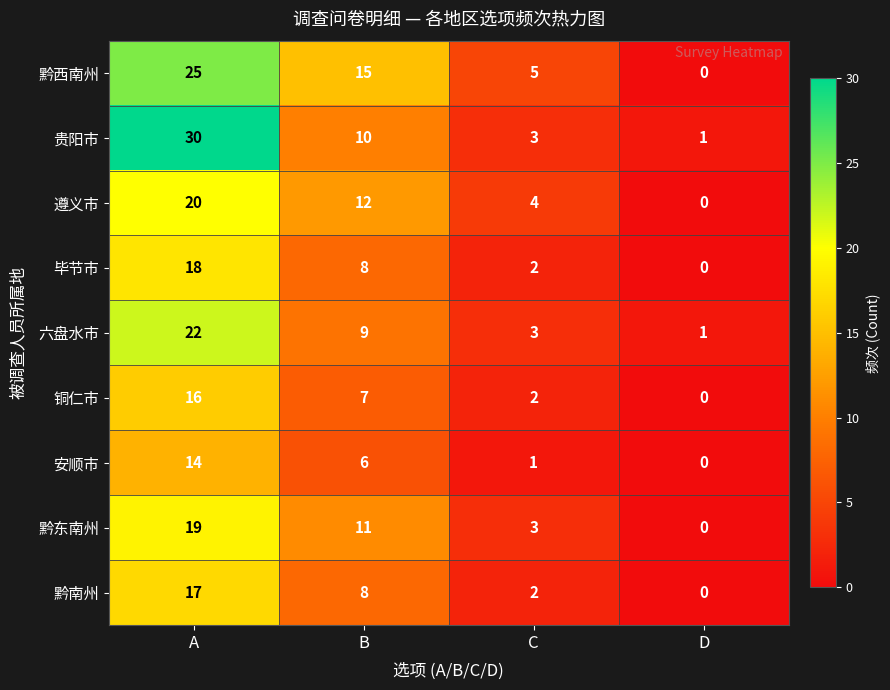

What is the sum of the 铜仁市 values at C and B?

9